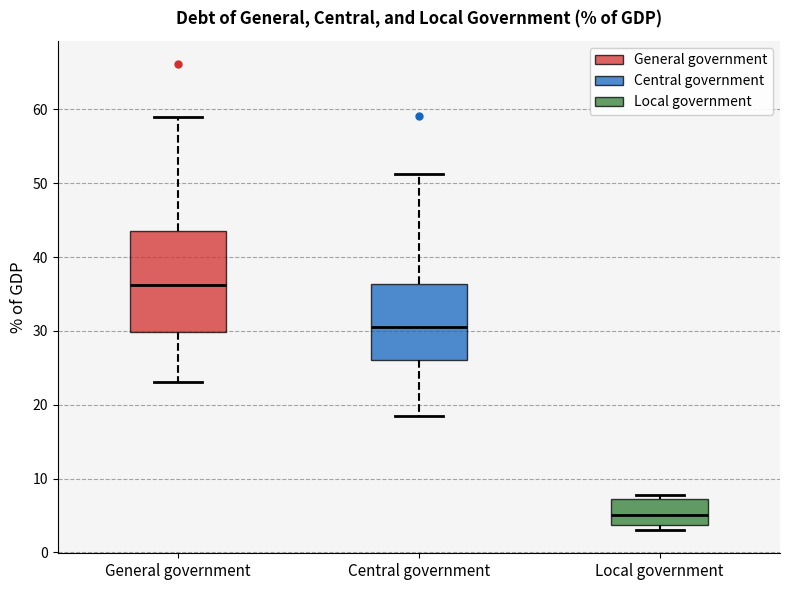

Comparing the boxes themselves (not the whiskers), which one is the tallest?

General government